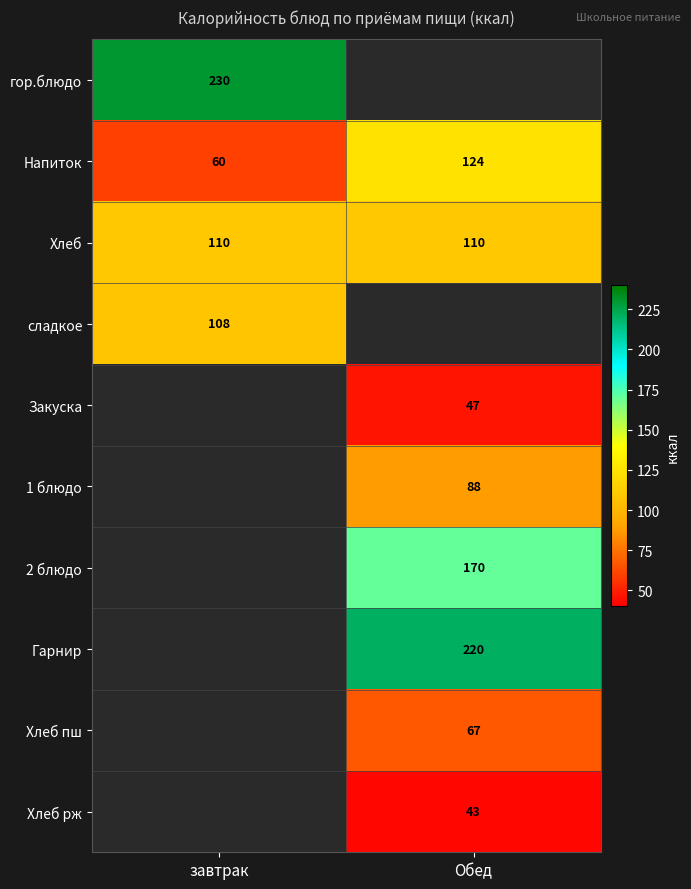

True or false: 2 блюдо has a value of 170 at Обед.

True